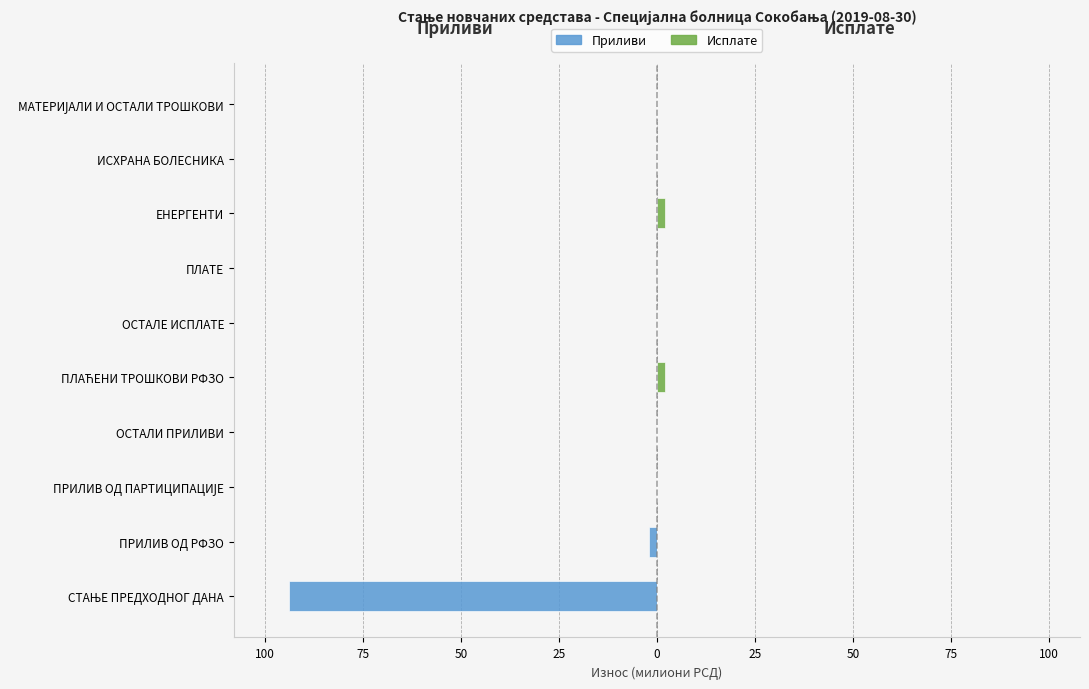

At how many categories does at least one series exceed -1?

10